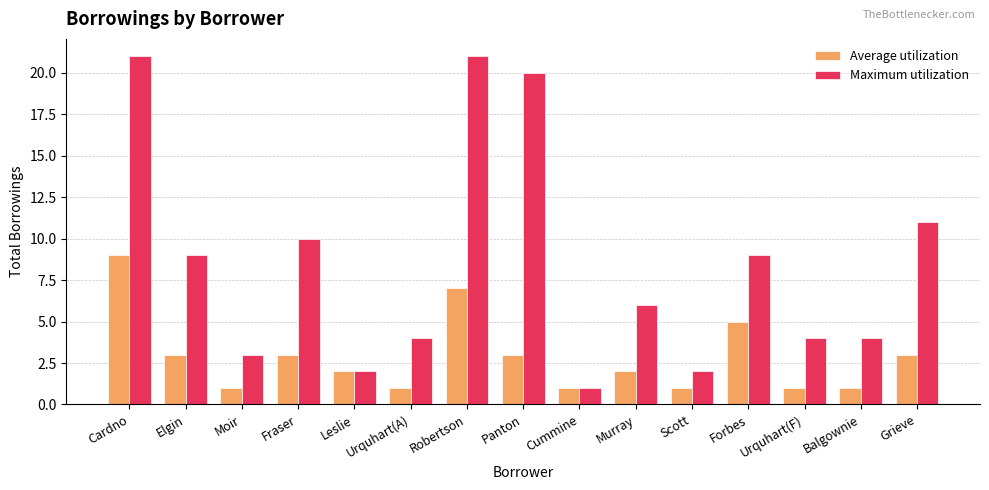

What is the difference between the highest and lowest values at Urquhart(F)?

3